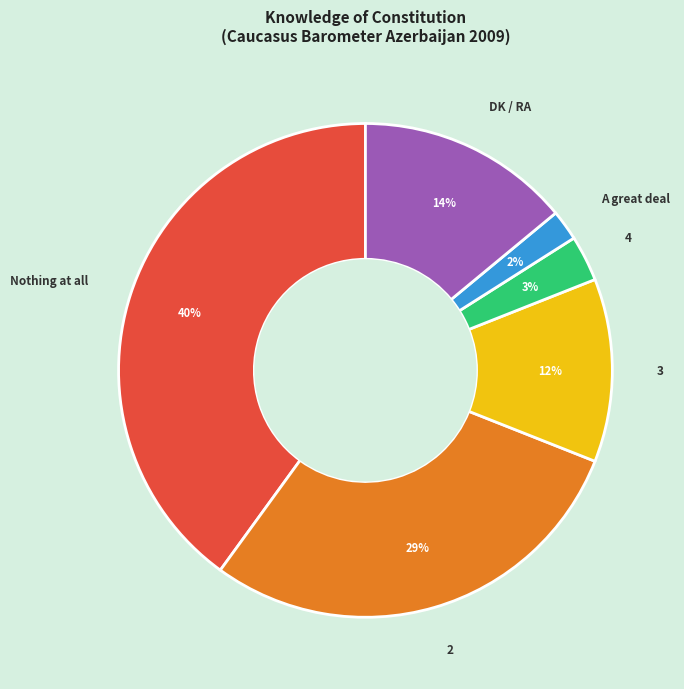

What is the ratio of the value at 3 to the value at Nothing at all?

0.3